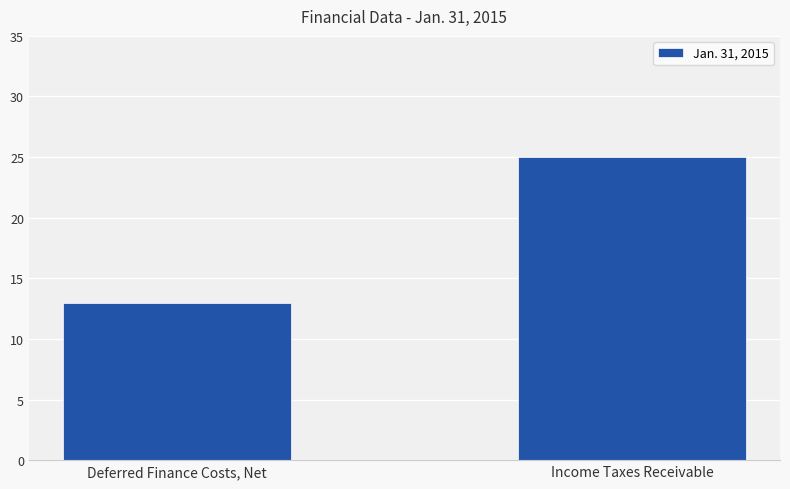

Which category has the lowest value across all series?

Deferred Finance Costs, Net